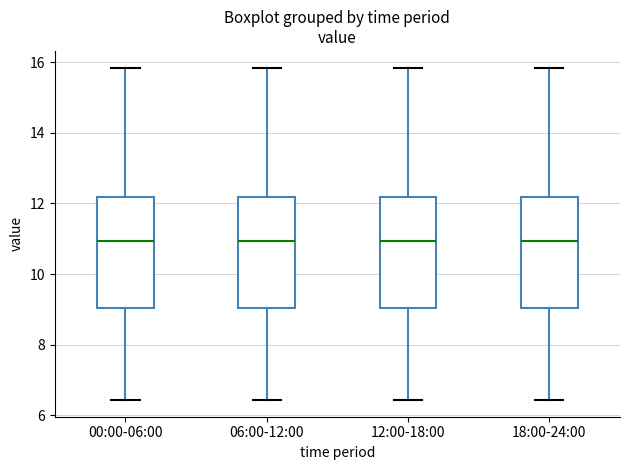

Reading left to right, read every box against the y-axis: the position of its median line, the range the box covers, and the ends of its whiskers. The values are not printed on the chart, so give them approximately, as read against the axis.

00:00-06:00: median 11.0, box 9.0 to 12.2, whiskers 6.4 to 15.8
06:00-12:00: median 11.0, box 9.0 to 12.2, whiskers 6.4 to 15.8
12:00-18:00: median 11.0, box 9.0 to 12.2, whiskers 6.4 to 15.8
18:00-24:00: median 11.0, box 9.0 to 12.2, whiskers 6.4 to 15.8